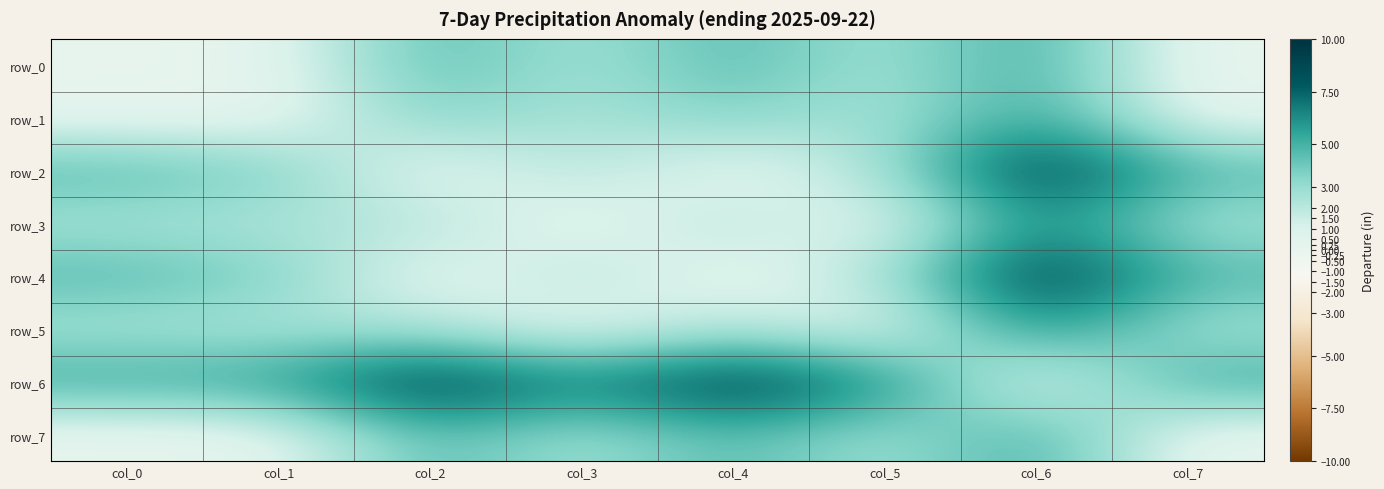

What is the average value of the row_1 series?

2.3